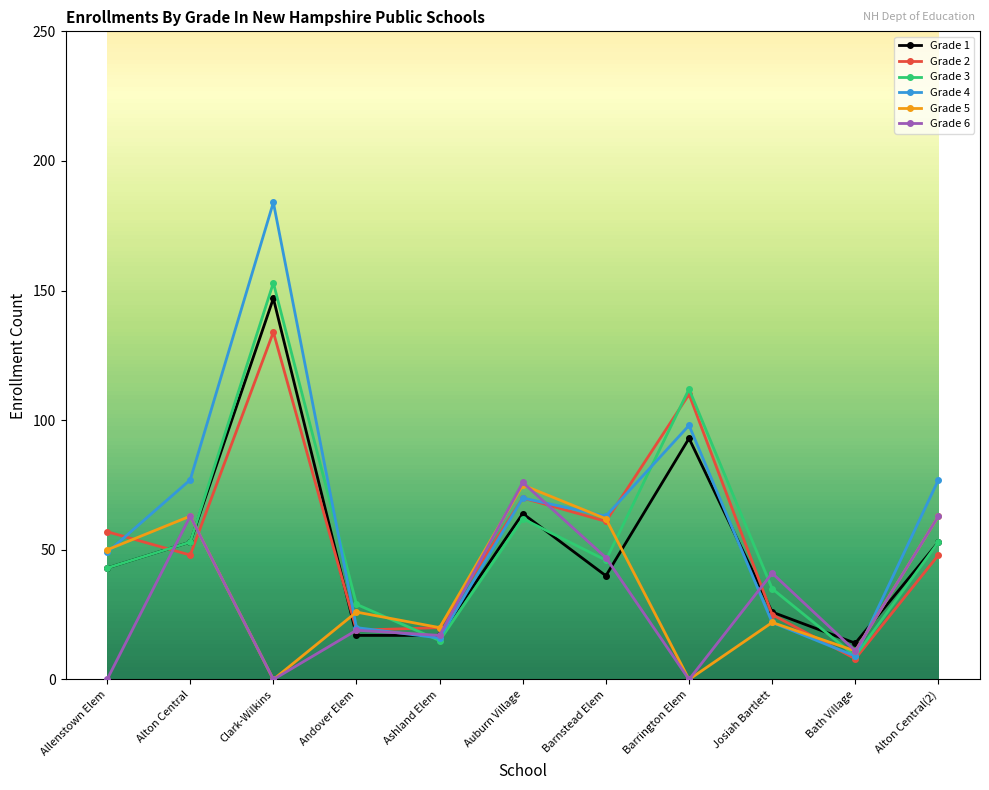

At which label does Grade 2 reach its peak?

Clark-Wilkins